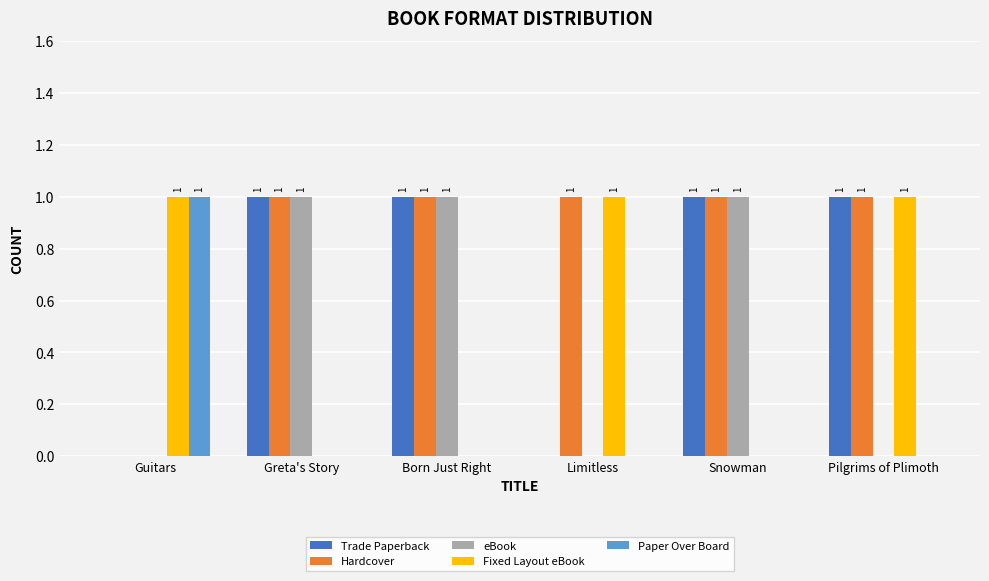

Are the bars horizontal?

No